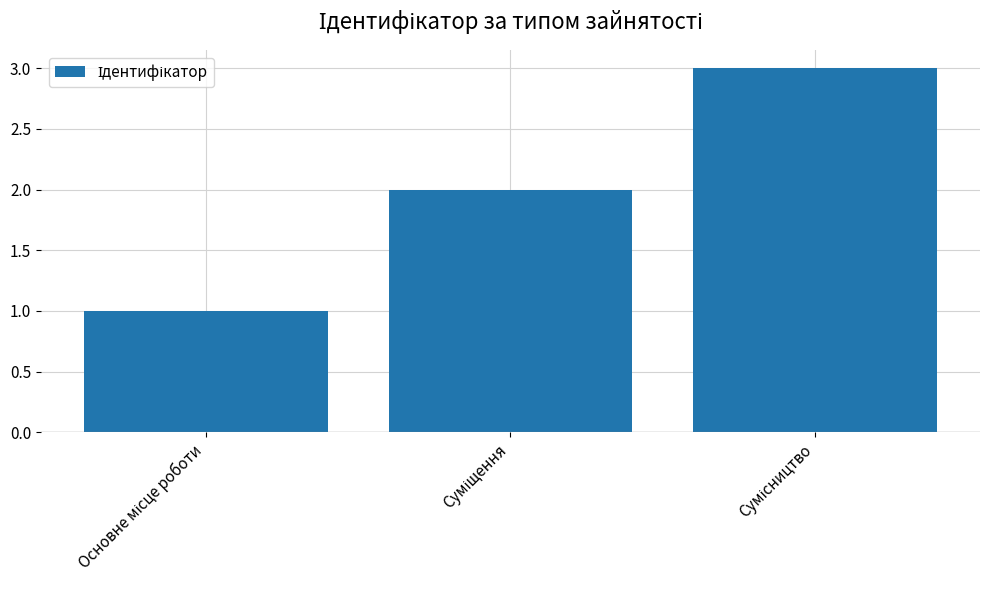

What is the sum of all values?

6